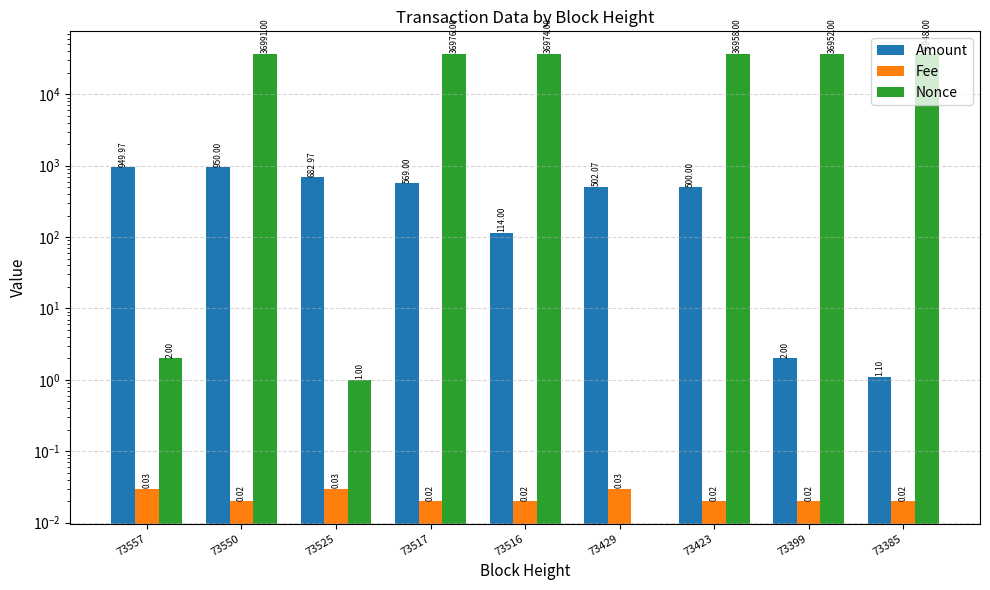

Reading left to right, transcribe all the data shown in this chart.

Amount: 950.0	950.0	683.0	569.0	114.0	502.1	500.0	2.0	1.1
Fee: 0.0	0.0	0.0	0.0	0.0	0.0	0.0	0.0	0.0
Nonce: 2.0	36991.0	1.0	36976.0	36974.0	0.0	36958.0	36952.0	36948.0